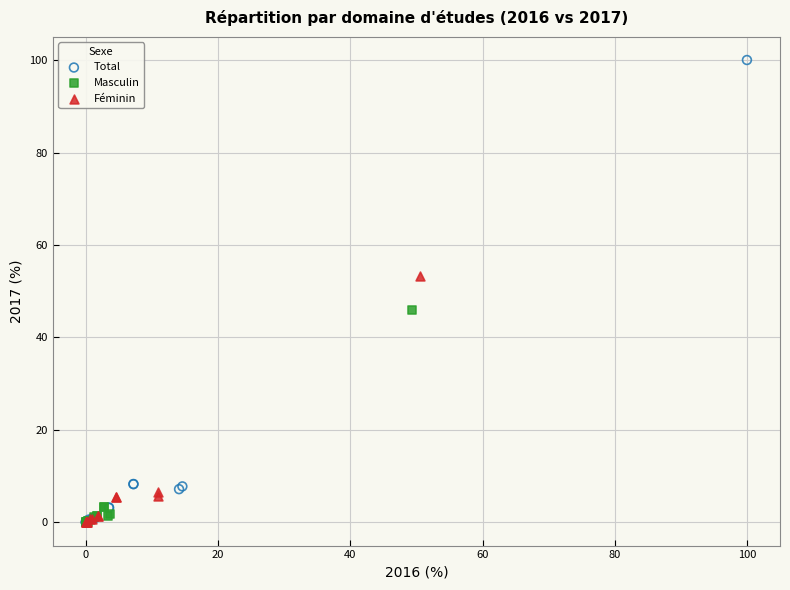

Which series contains the highest Y value?

Total